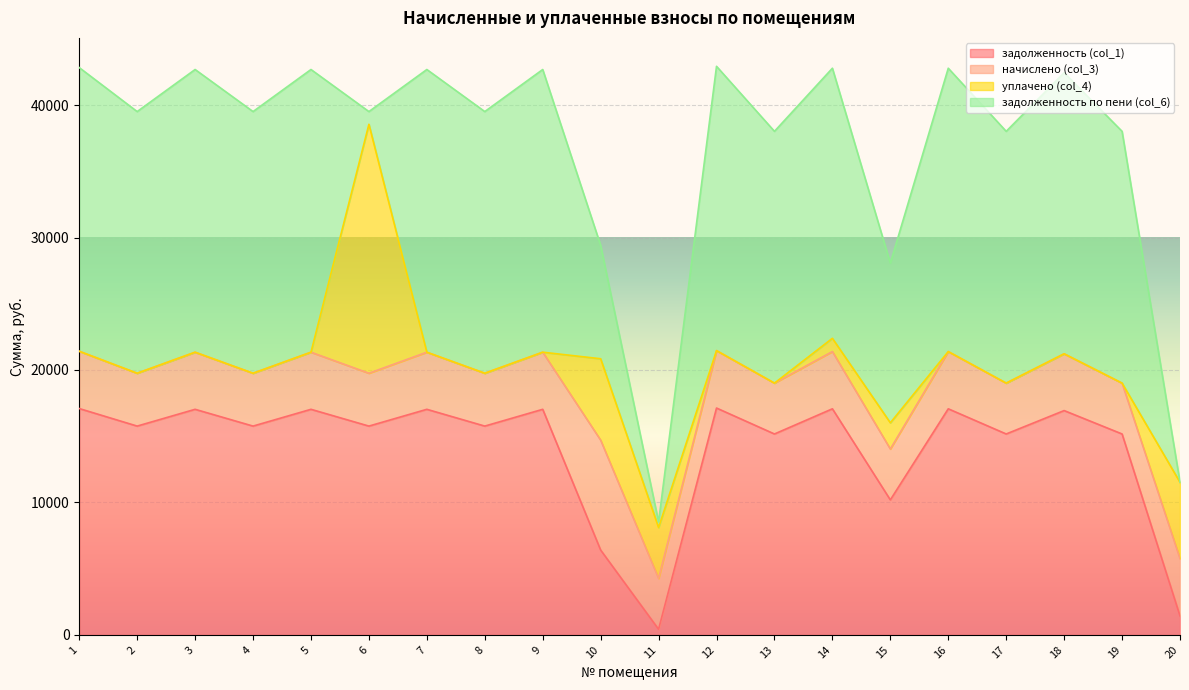

Reading left to right, what are all the values shown in this chart?

задолженность (col_1): 1=17088.0	2=15763.2	3=17030.4	4=15763.2	5=17030.4	6=15763.2	7=17030.4	8=15763.2	9=17030.4	10=6405.6	11=426.6	12=17126.4	13=15168.0	14=17068.8	15=10193.0	16=17068.8	17=15168.0	18=16934.4	19=15168.0	20=1440.2
начислено (col_3): 1=4325.4	2=3990.1	3=4310.8	4=3990.1	5=4310.8	6=3990.1	7=4310.8	8=3990.1	9=4310.8	10=8296.8	11=3839.4	12=4335.1	13=3839.4	14=4320.5	15=3839.4	16=4320.5	17=3839.4	18=4286.5	19=3839.4	20=4320.5
уплачено (col_4): 1=0.0	2=0.0	3=0.0	4=0.0	5=0.0	6=18794.2	7=0.0	8=0.0	9=0.0	10=6144.7	11=3839.4	12=0.0	13=0.0	14=1000.0	15=1980.0	16=0.0	17=0.0	18=0.0	19=0.0	20=5760.8
задолженность по пени (col_6): 1=21413.4	2=19753.3	3=21341.2	4=19753.3	5=21341.2	6=959.1	7=21341.2	8=19753.3	9=21341.2	10=8557.8	11=426.6	12=21461.5	13=19007.4	14=20389.3	15=12052.4	16=21389.3	17=19007.4	18=21220.9	19=19007.4	20=0.0